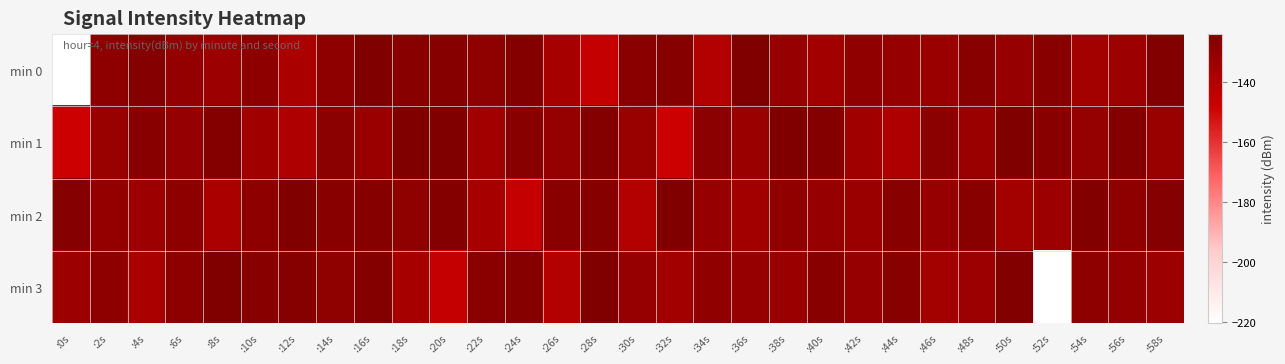

Which category has the lowest value across all series?

:0s